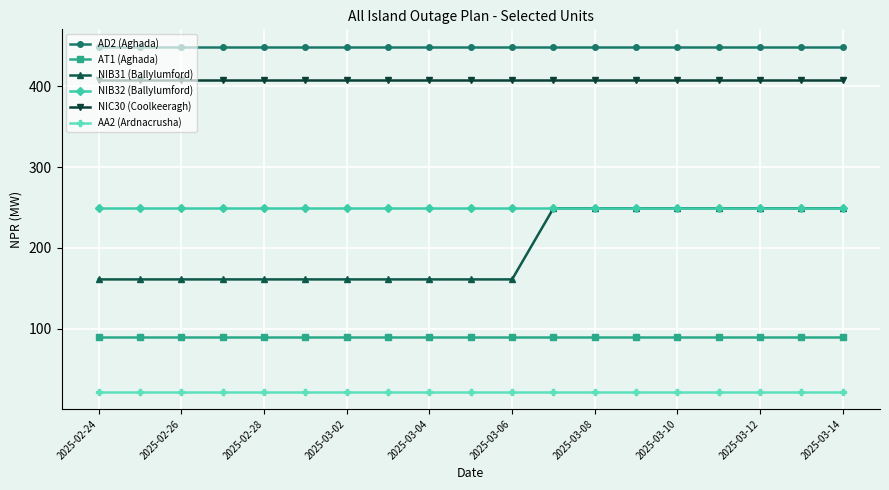

What are all the series names shown in the legend?

AD2 (Aghada), AT1 (Aghada), NIB31 (Ballylumford), NIB32 (Ballylumford), NIC30 (Coolkeeragh), AA2 (Ardnacrusha)